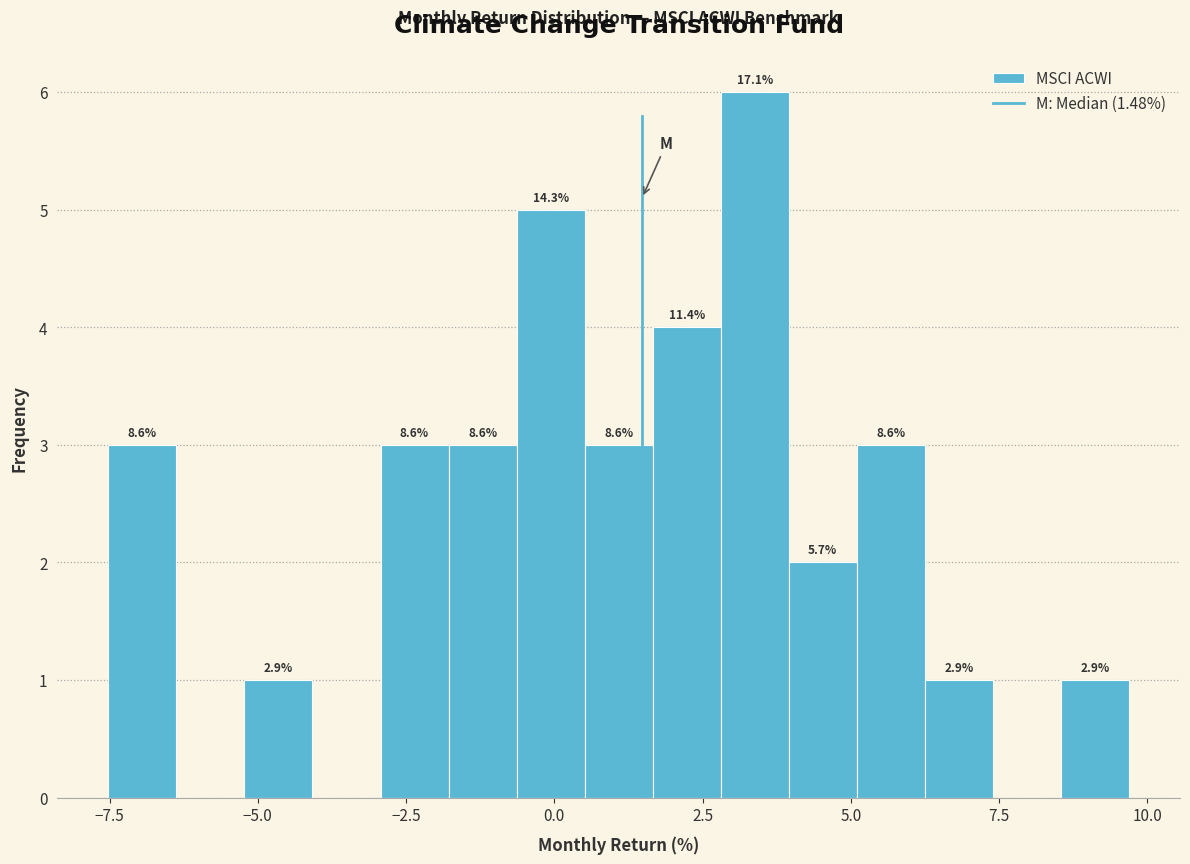

Read against the x-axis, roughly where is the centre of the tallest bar?

3.5